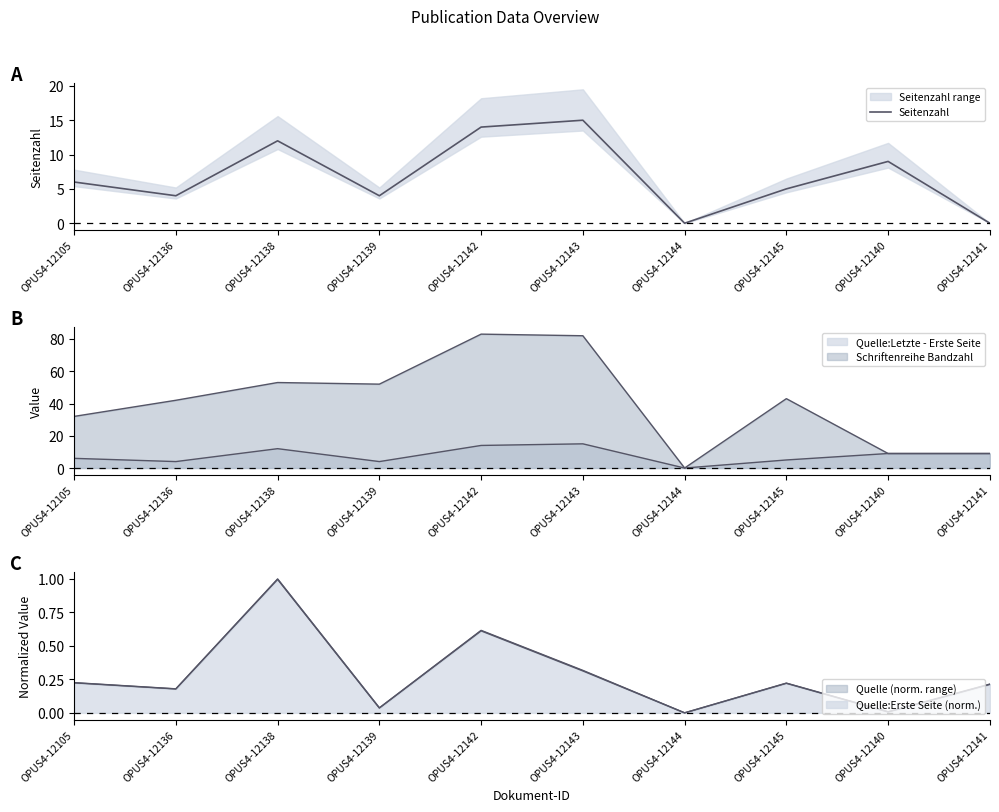

Rank the categories by value from highest to lowest.

OPUS4-12143, OPUS4-12142, OPUS4-12138, OPUS4-12140, OPUS4-12105, OPUS4-12145, OPUS4-12136, OPUS4-12139, OPUS4-12144, OPUS4-12141